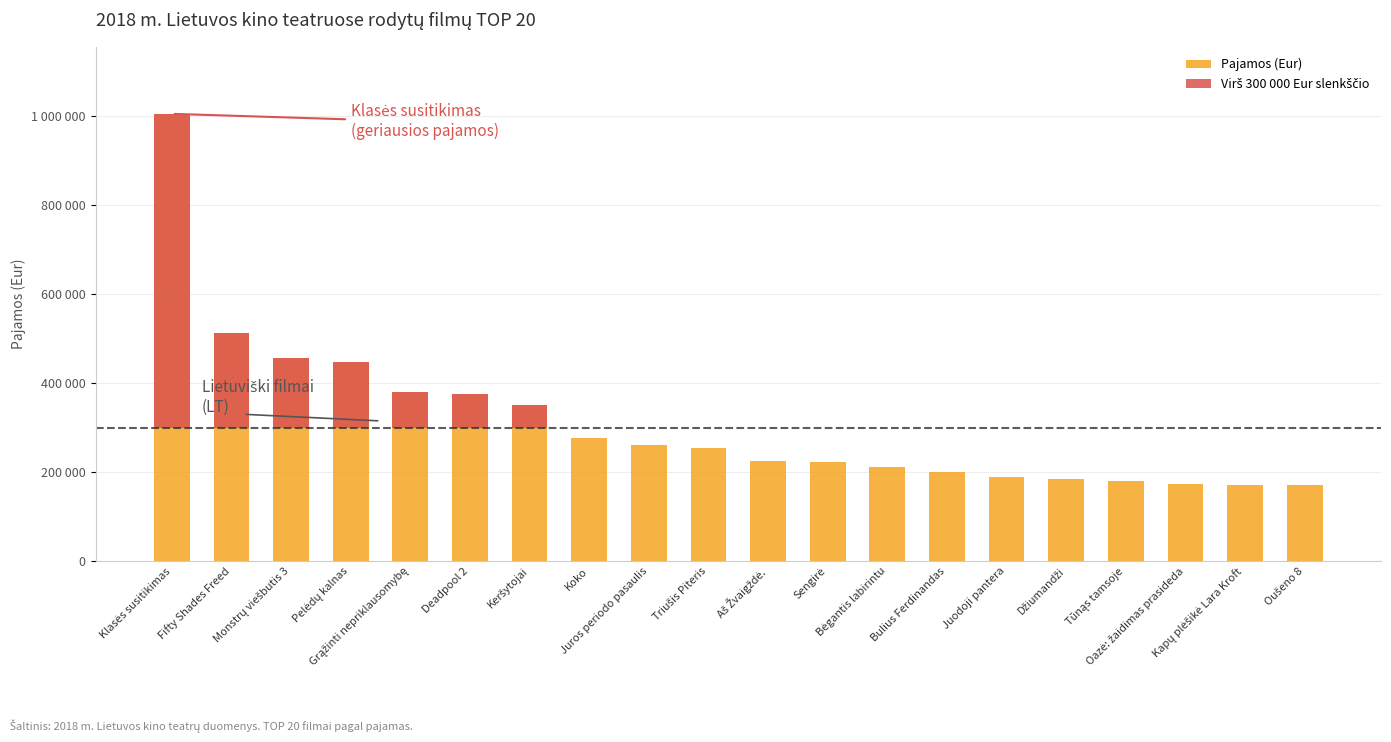

The Pajamos (Eur) series shows 50661.6 at Bėgantis labirintu. True or false?

False